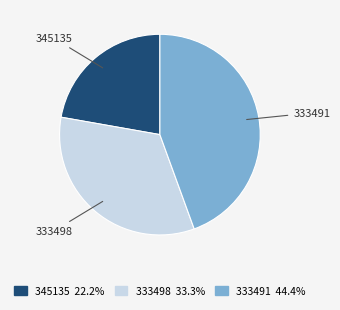

Which slice is the smallest?

345135